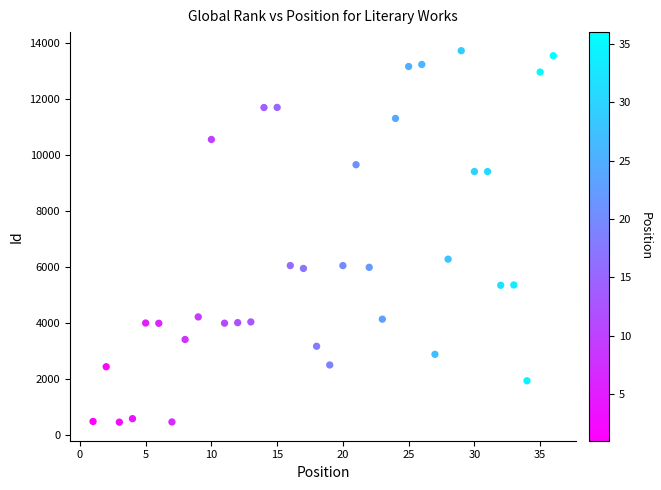

What Y value in the scatter plot is closest to 7094?

6283